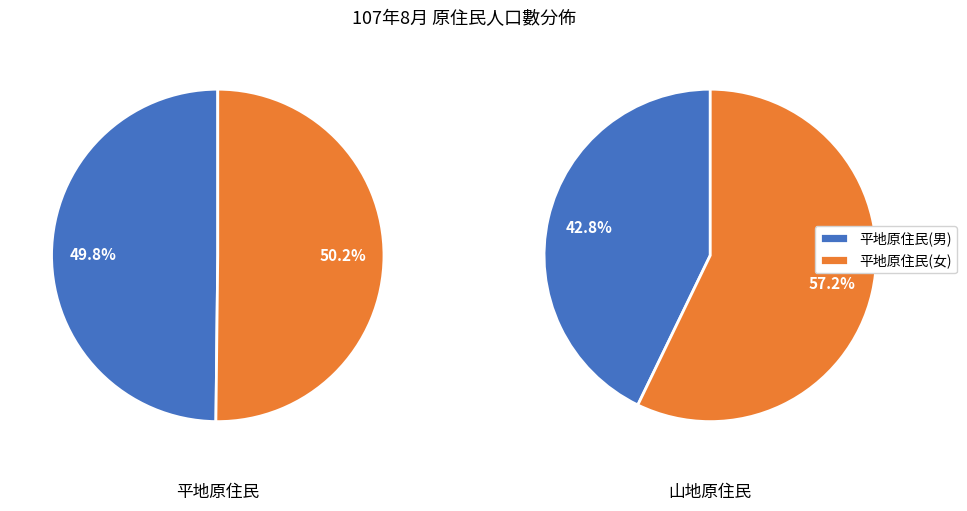

Between 女 and 男, which is larger?

女